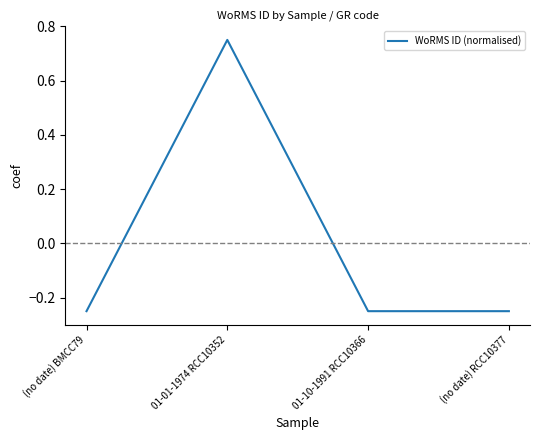

Does the chart display data point markers on the line(s)?

Yes